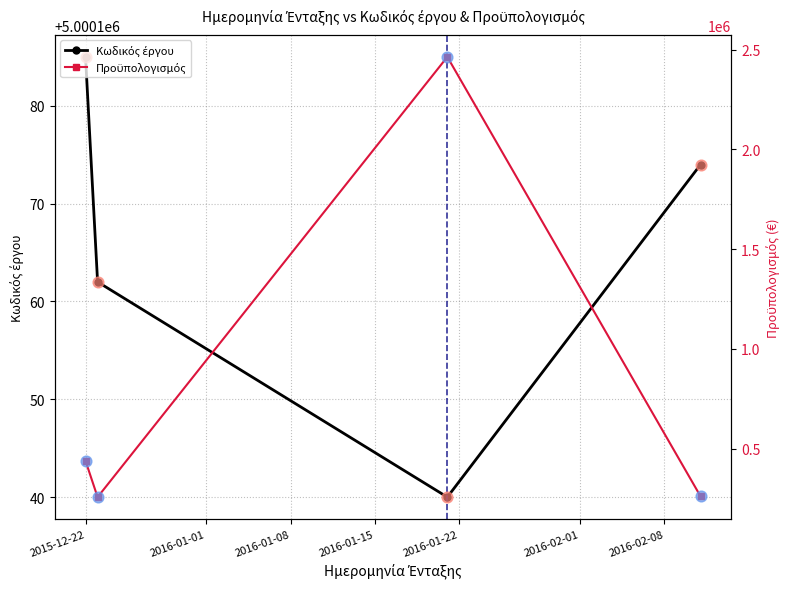

Which series has the largest Y range (max minus min)?

Προϋπολογισμός